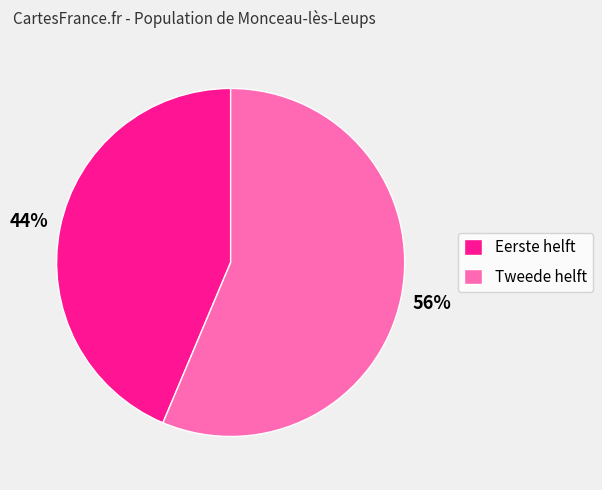

Rank the categories by value from lowest to highest.

Eerste helft, Tweede helft